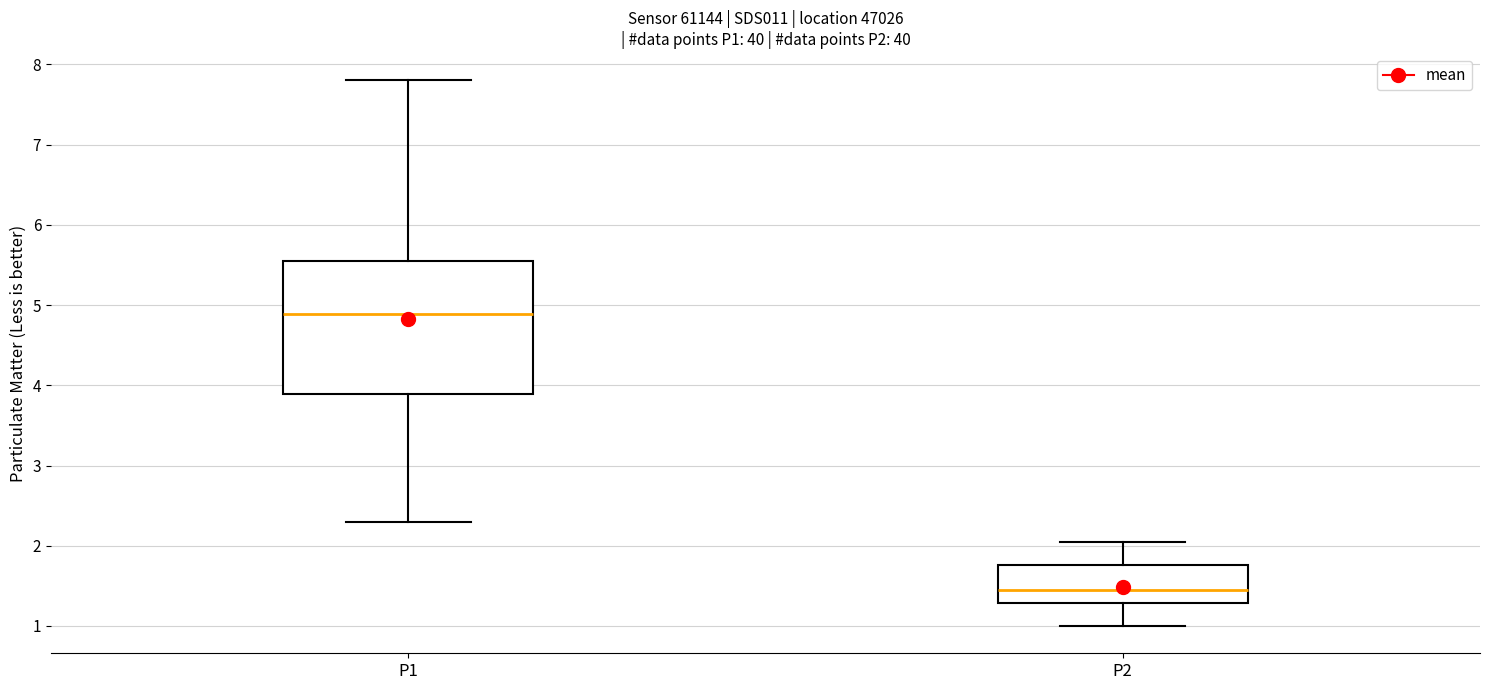

Which box's median line is the lowest?

P2